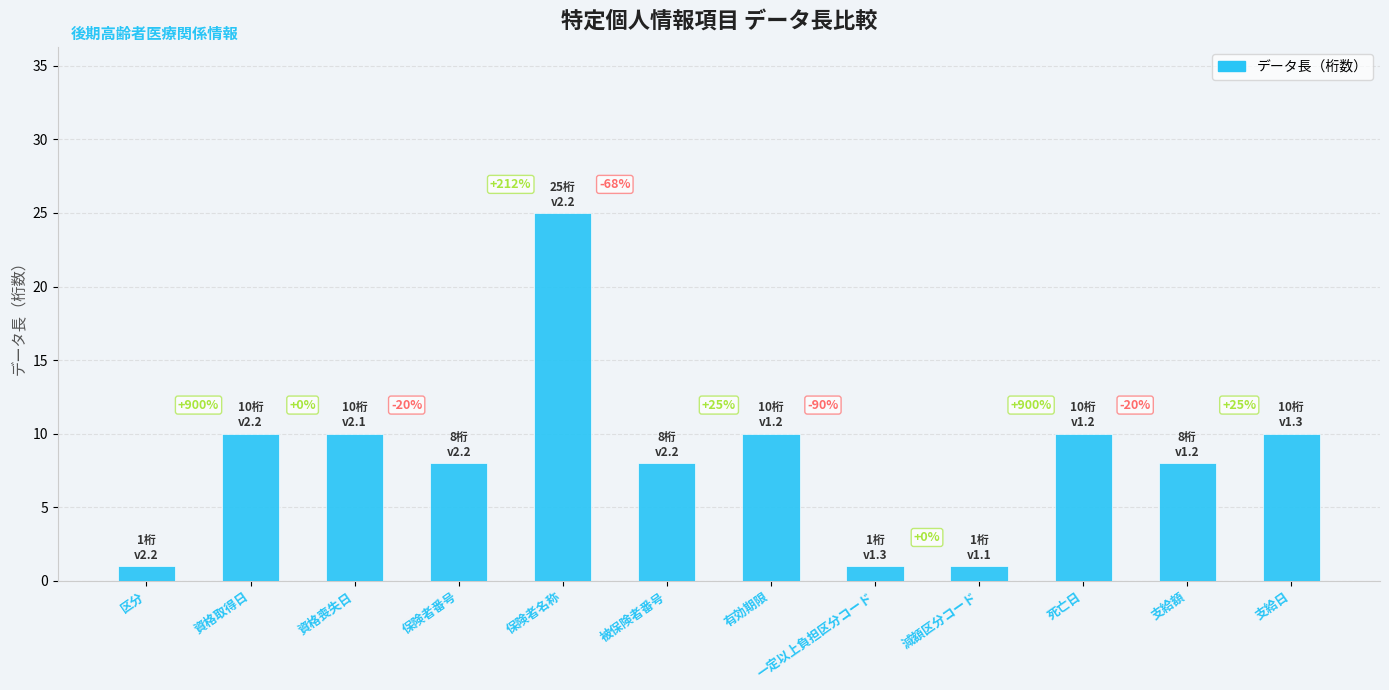

Which category has the highest value across all series?

保険者名称